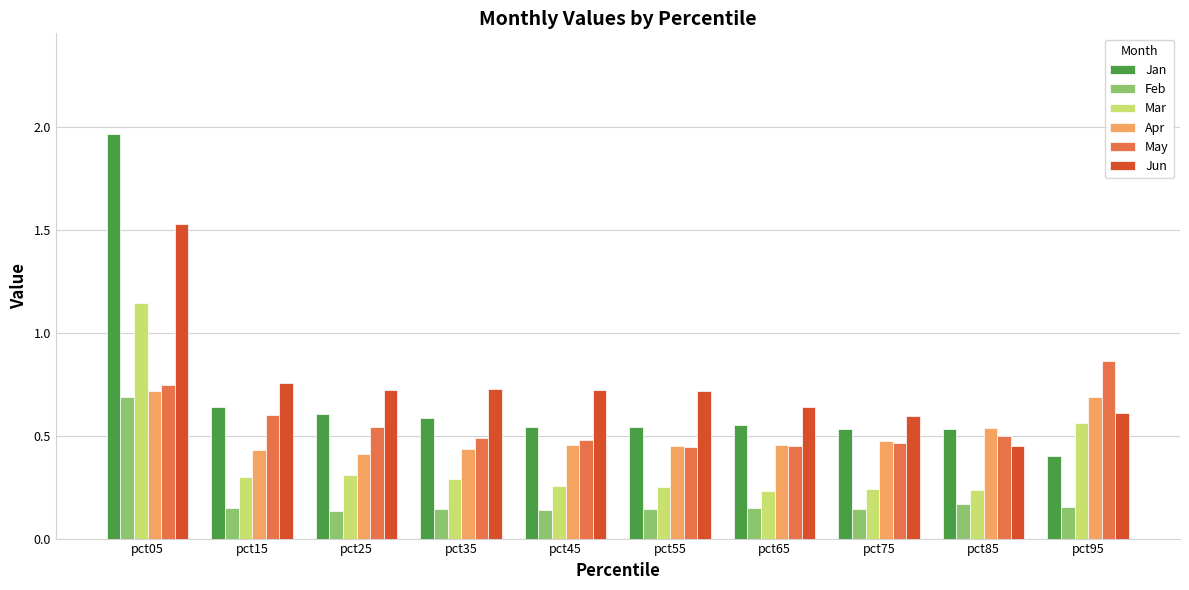

The value of Jun at pct55 is 0.7. True or false?

True